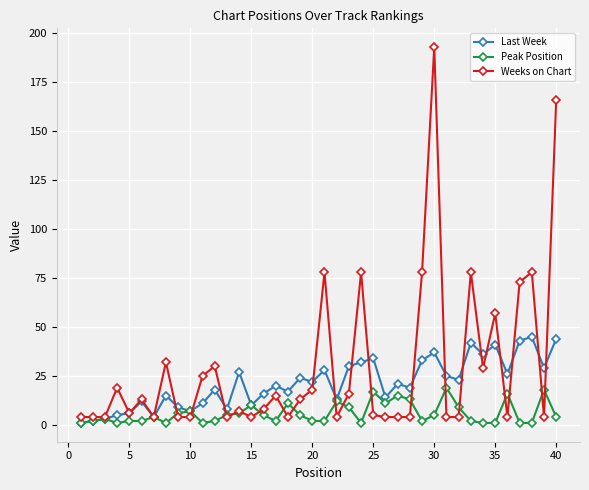

What is the average value of the Weeks on Chart series?

30